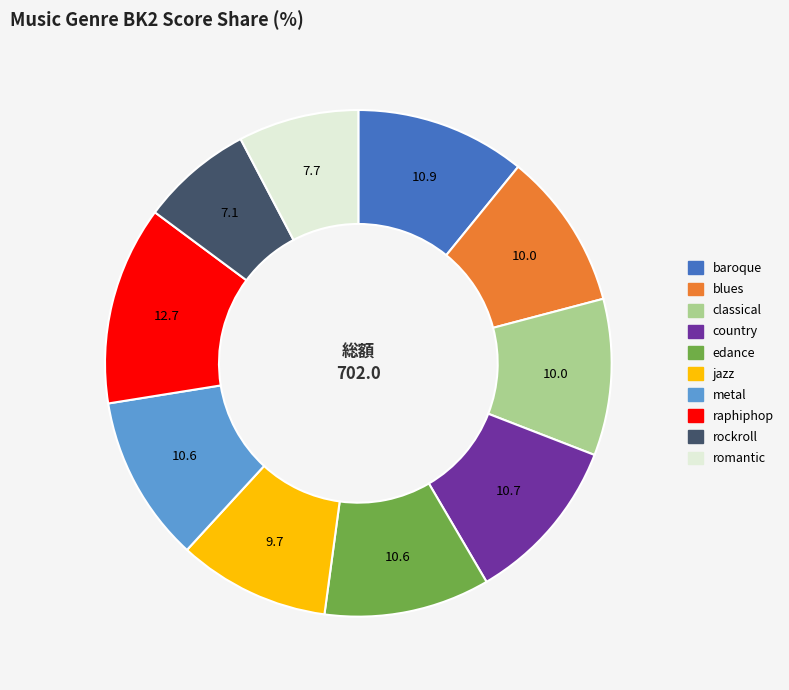

Which category has the smallest portion of the pie?

rockroll